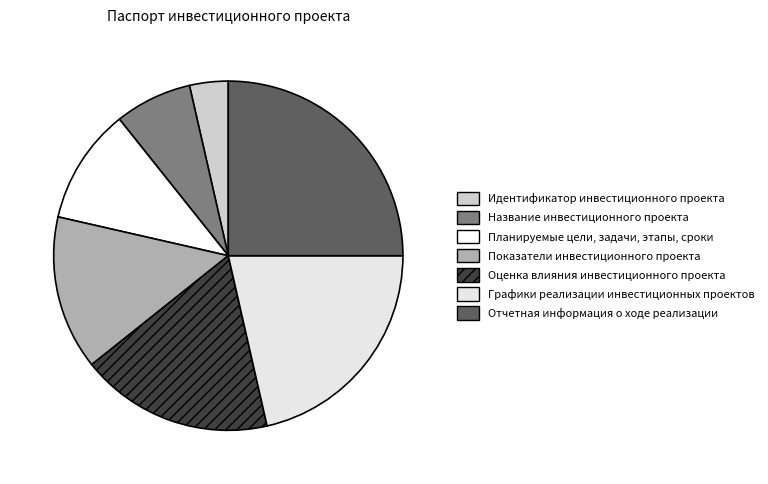

Combined, what portion of the pie is Название инвестиционного проекта and Оценка влияния инвестиционного проекта?

25.0%